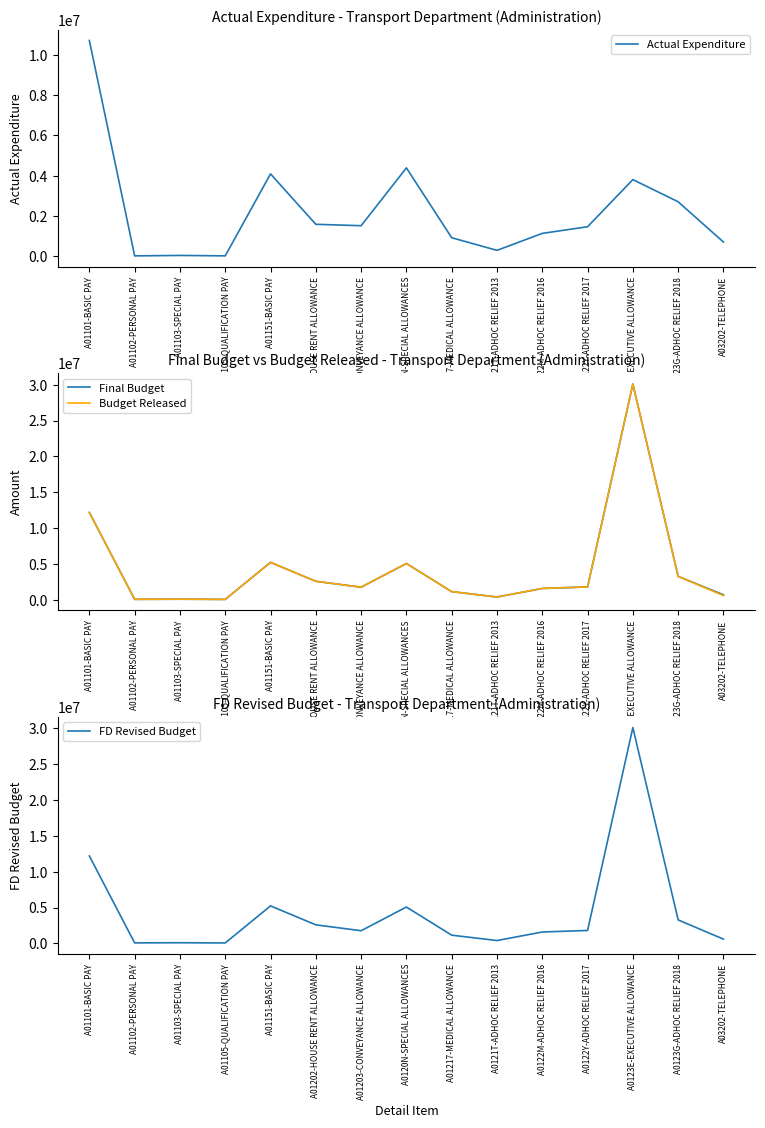

List the labels in order of Final Budget value, largest first.

A0123E-EXECUTIVE ALLOWANCE, A01101-BASIC PAY, A01151-BASIC PAY, A0120N-SPECIAL ALLOWANCES, A0123G-ADHOC RELIEF 2018, A01202-HOUSE RENT ALLOWANCE, A0122Y-ADHOC RELIEF 2017, A01203-CONVEYANCE ALLOWANCE, A0122M-ADHOC RELIEF 2016, A01217-MEDICAL ALLOWANCE, A03202-TELEPHONE, A0121T-ADHOC RELIEF 2013, A01103-SPECIAL PAY, A01102-PERSONAL PAY, A01105-QUALIFICATION PAY